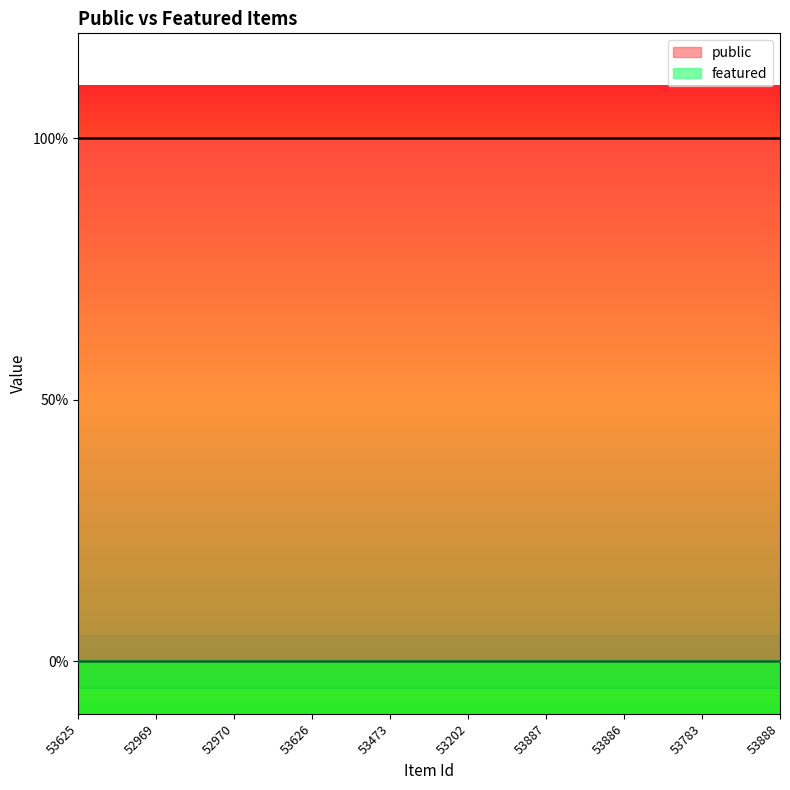

Which series changed the most between 53626 and 53783?

public